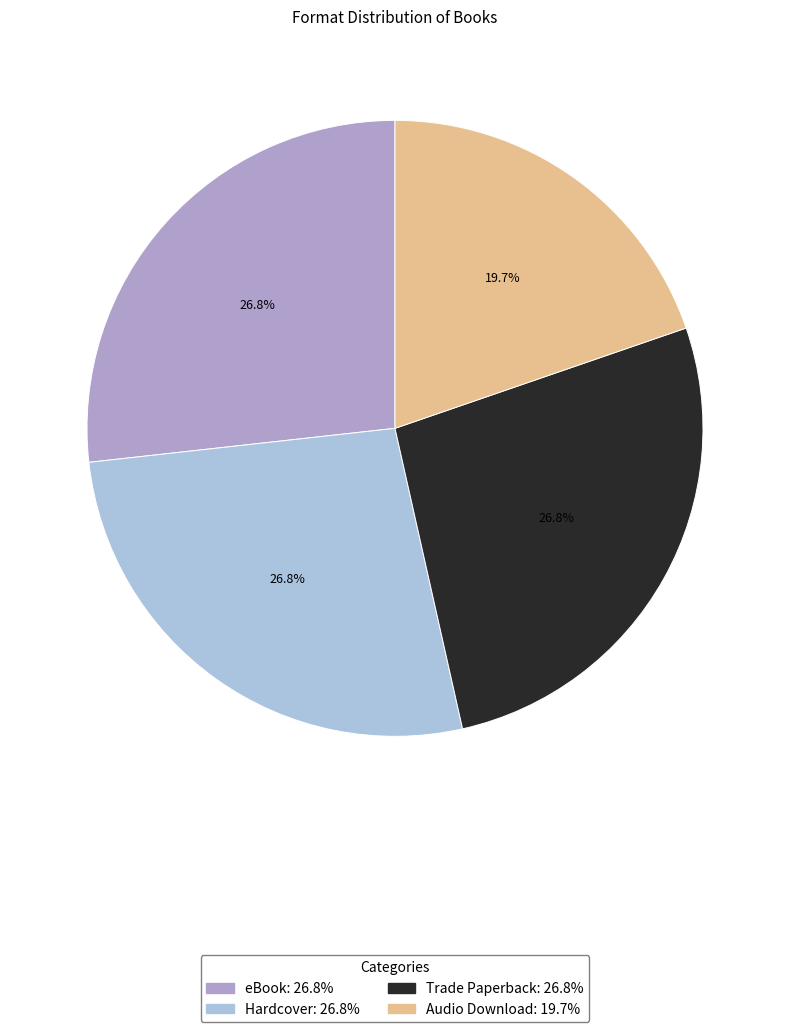

The eBook slice represents 37% of the pie. True or false?

False